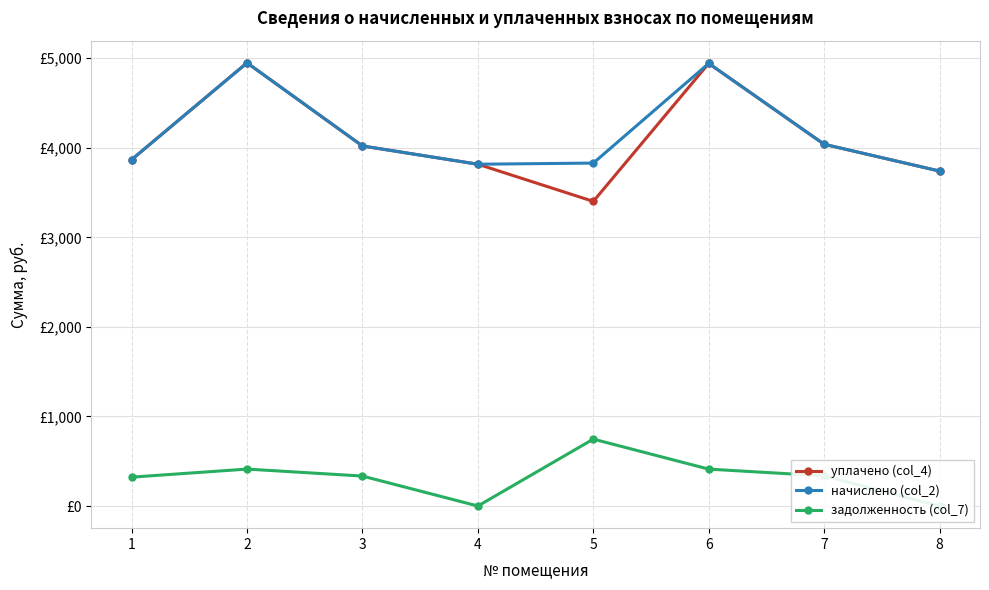

True or false: уплачено (col_4) has a value of 4941.7 at 6.

True